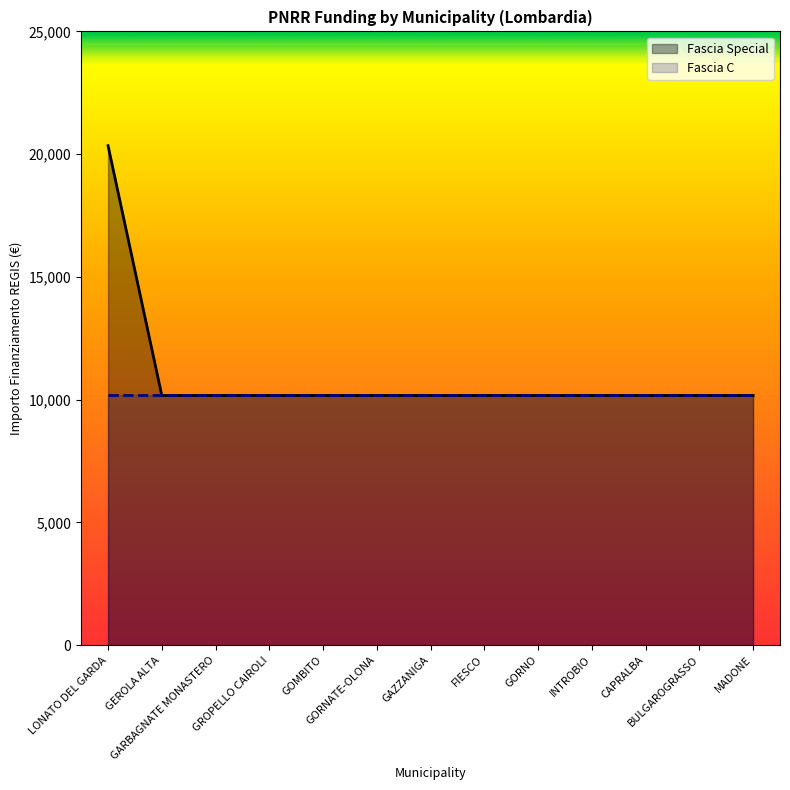

Does the chart have visible grid lines?

No